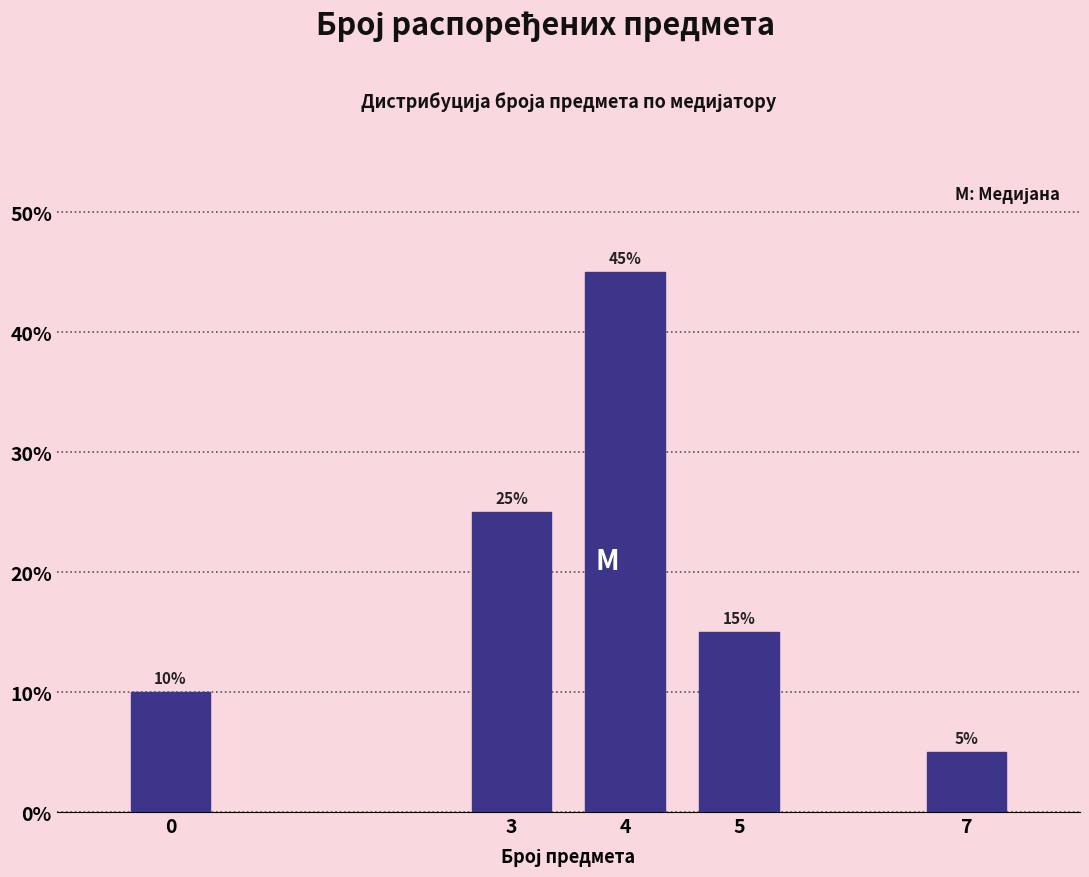

Reading right to left, what are all the values shown in this chart?

5	15	45	25	10